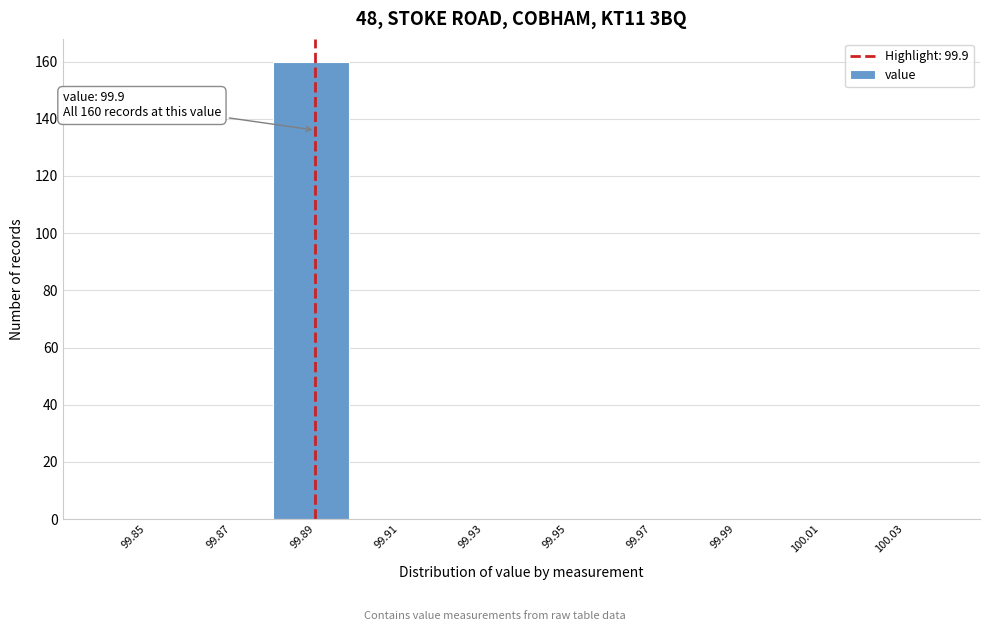

Reading left to right, extract all data points from this chart.

99.85=0	99.87=0	99.89=160	99.91=0	99.93=0	99.95=0	99.97=0	99.99=0	100.01=0	100.03=0